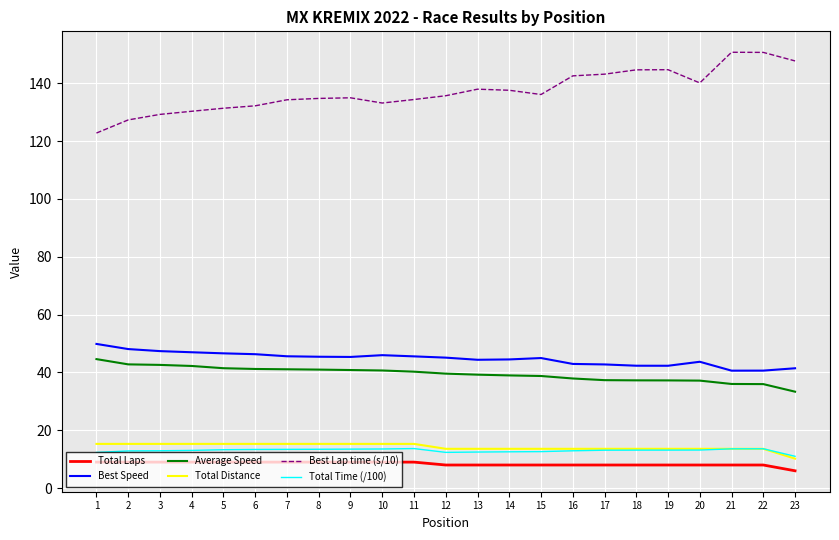

How many lines are shown in the chart?

6